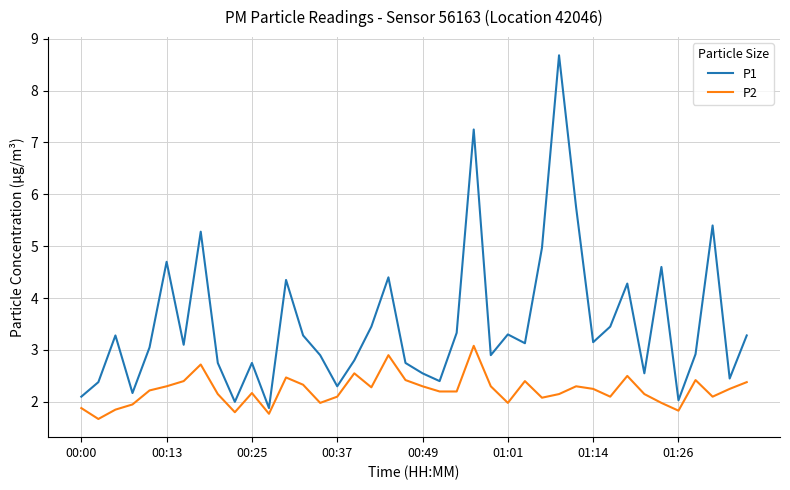

What is the maximum value shown in the chart?

8.7